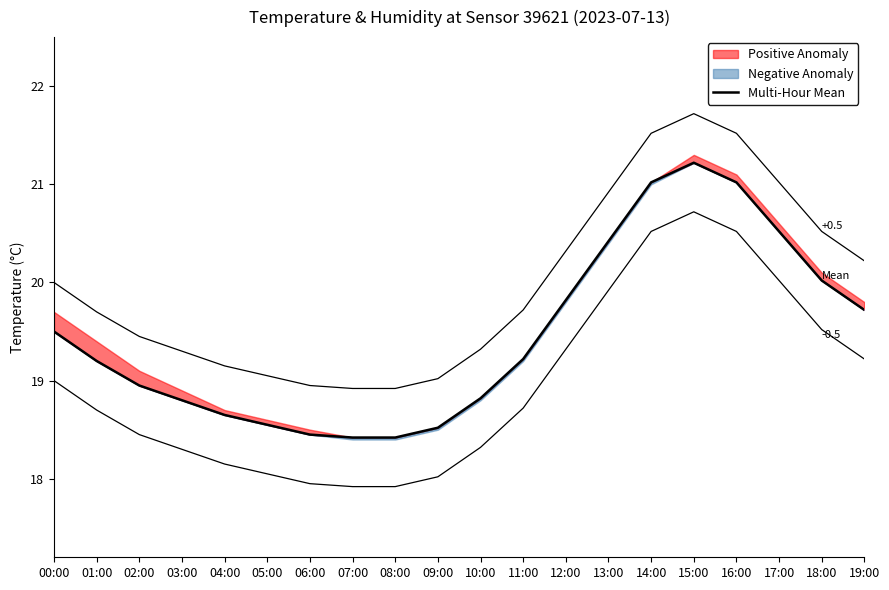

Reading left to right, list all the values displayed in this chart.

19.5	19.2	18.9	18.8	18.6	18.6	18.4	18.4	18.4	18.5	18.8	19.2	19.8	20.4	21.0	21.2	21.0	20.5	20.0	19.7